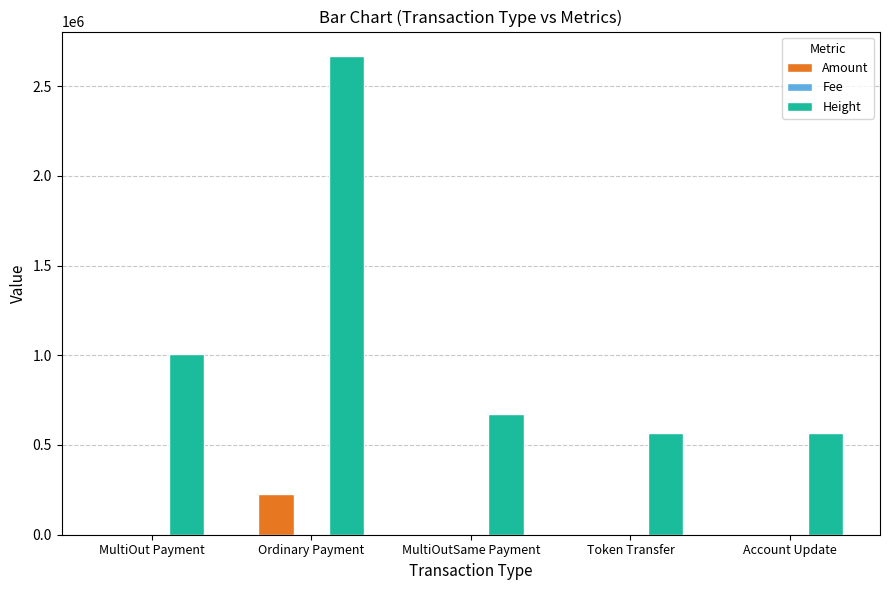

Which series changed the most between MultiOut Payment and Account Update?

Height